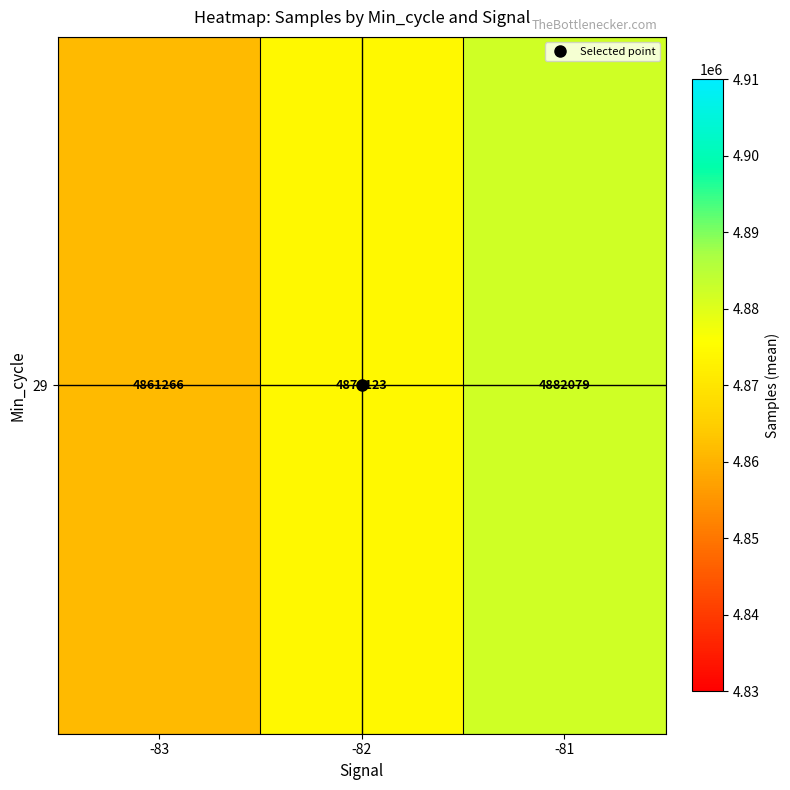

List the labels in order of value, largest first.

-81, -82, -83